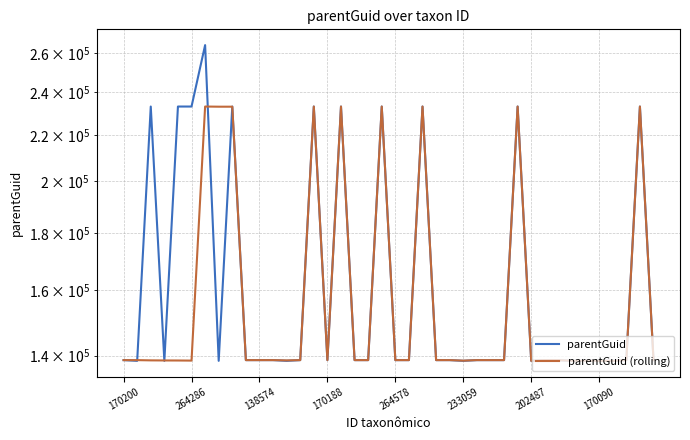

What is the approximate value of parentGuid at 34?

138591